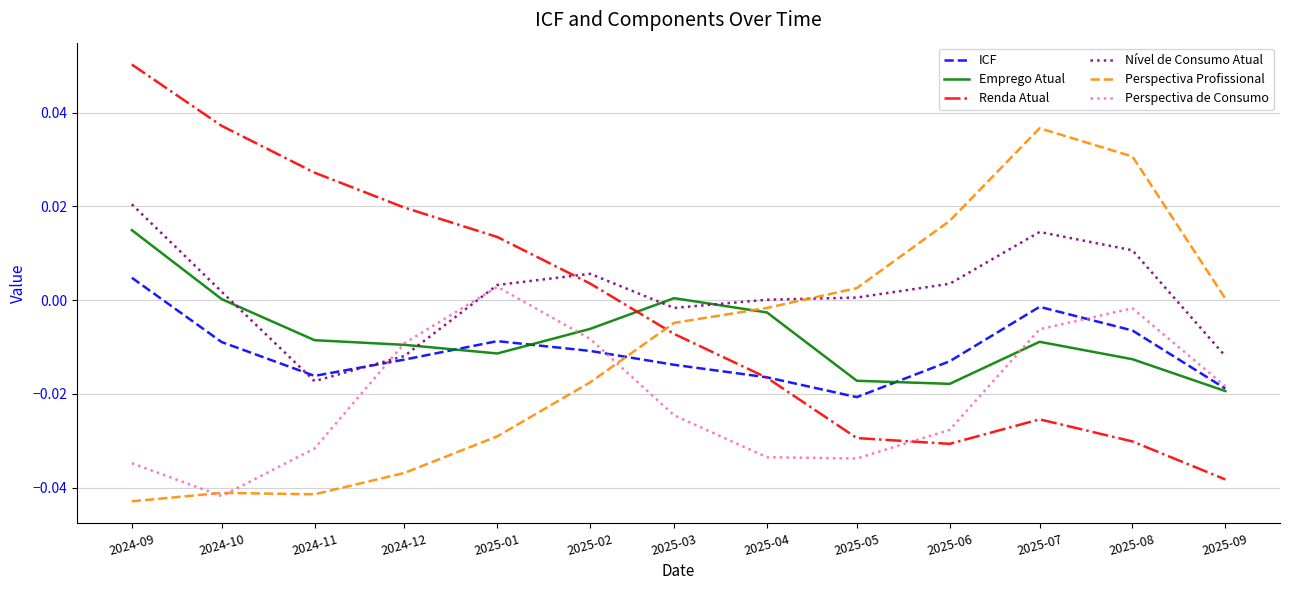

Which series ends up on top after the final intersection of Nível de Consumo Atual and Emprego Atual?

Nível de Consumo Atual